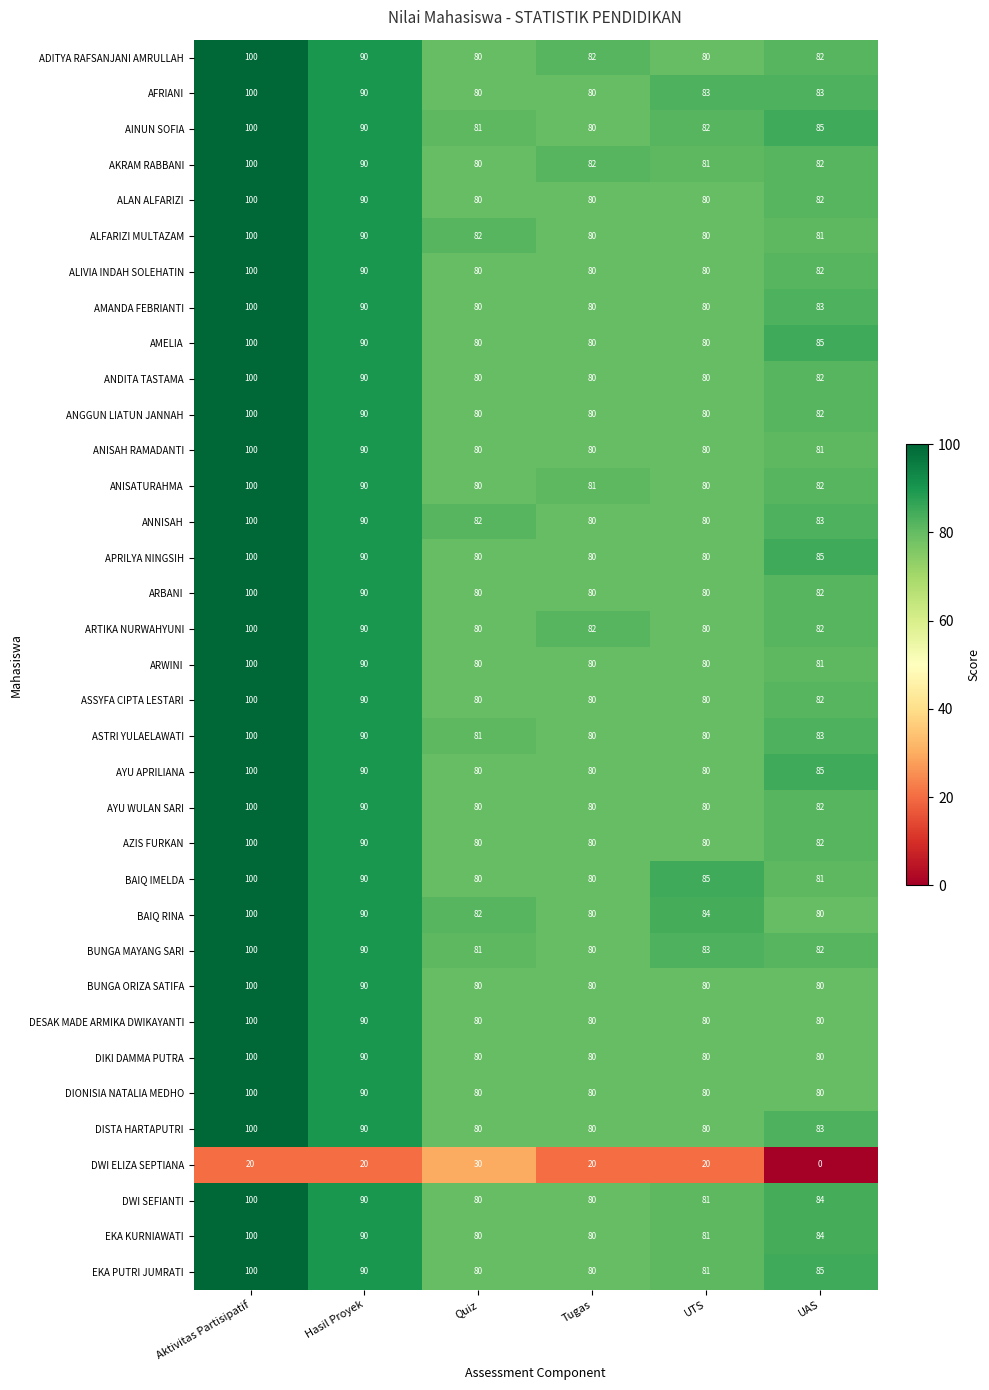

Which category has the highest value across all series?

Aktivitas Partisipatif